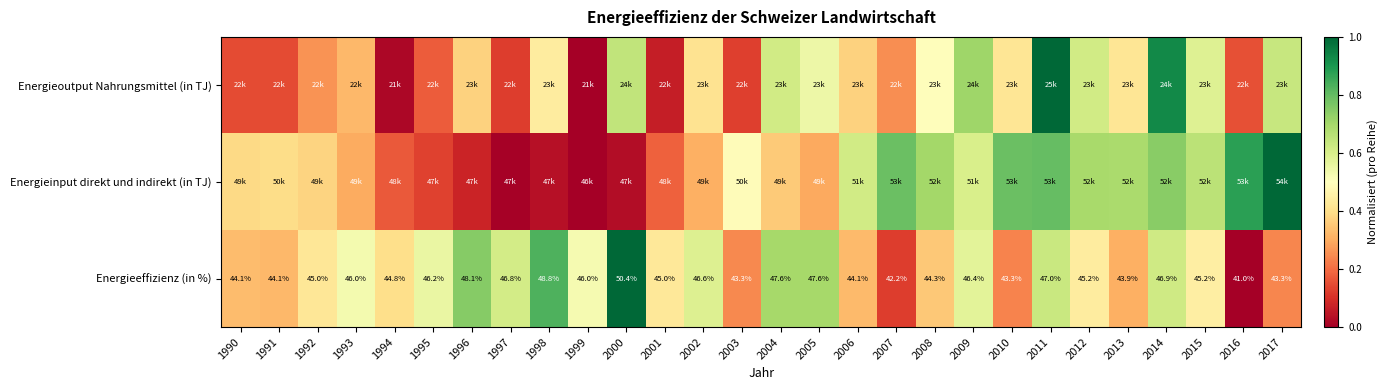

Which category has the lowest value in the Energieinput direkt und indirekt (in TJ) series?

1999